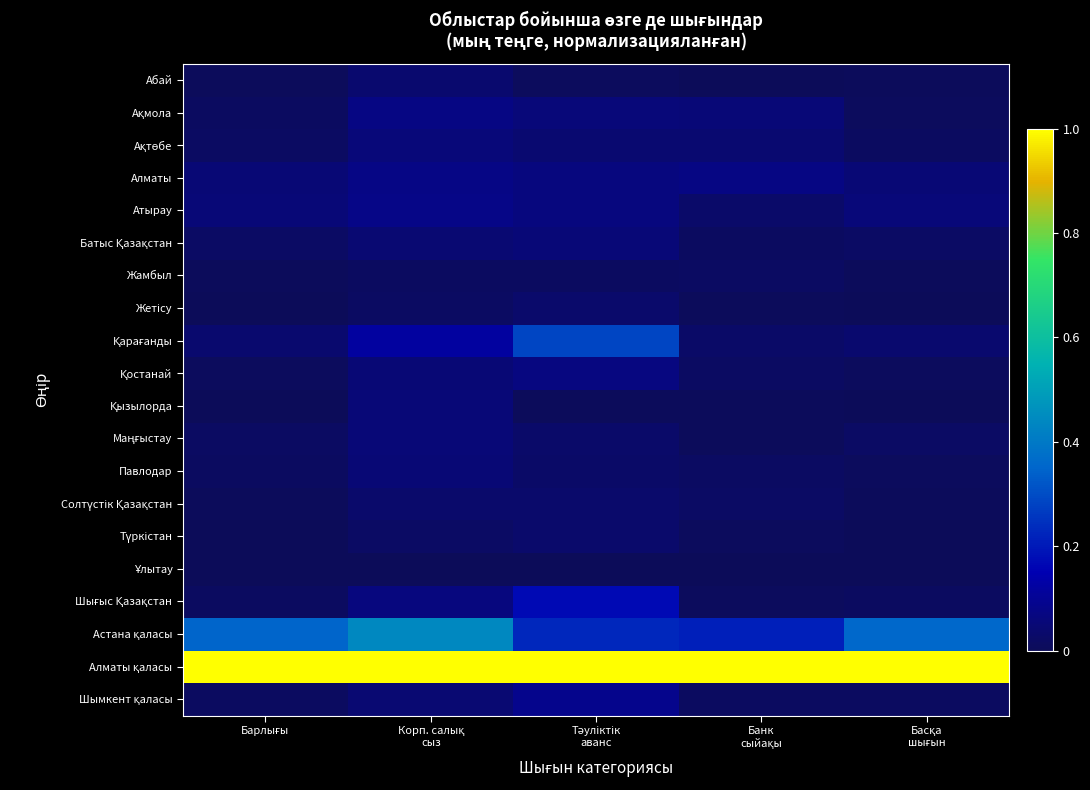

Which has a higher value, Корп. салық
сыз or Барлығы?

Корп. салық
сыз